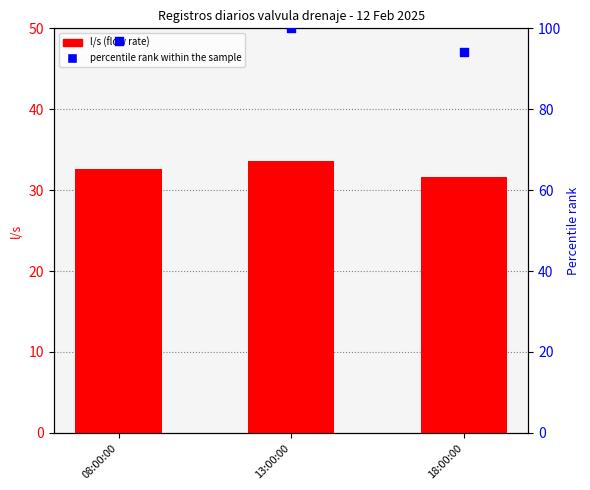

Which series contains the lowest Y value?

l/s (flow rate)